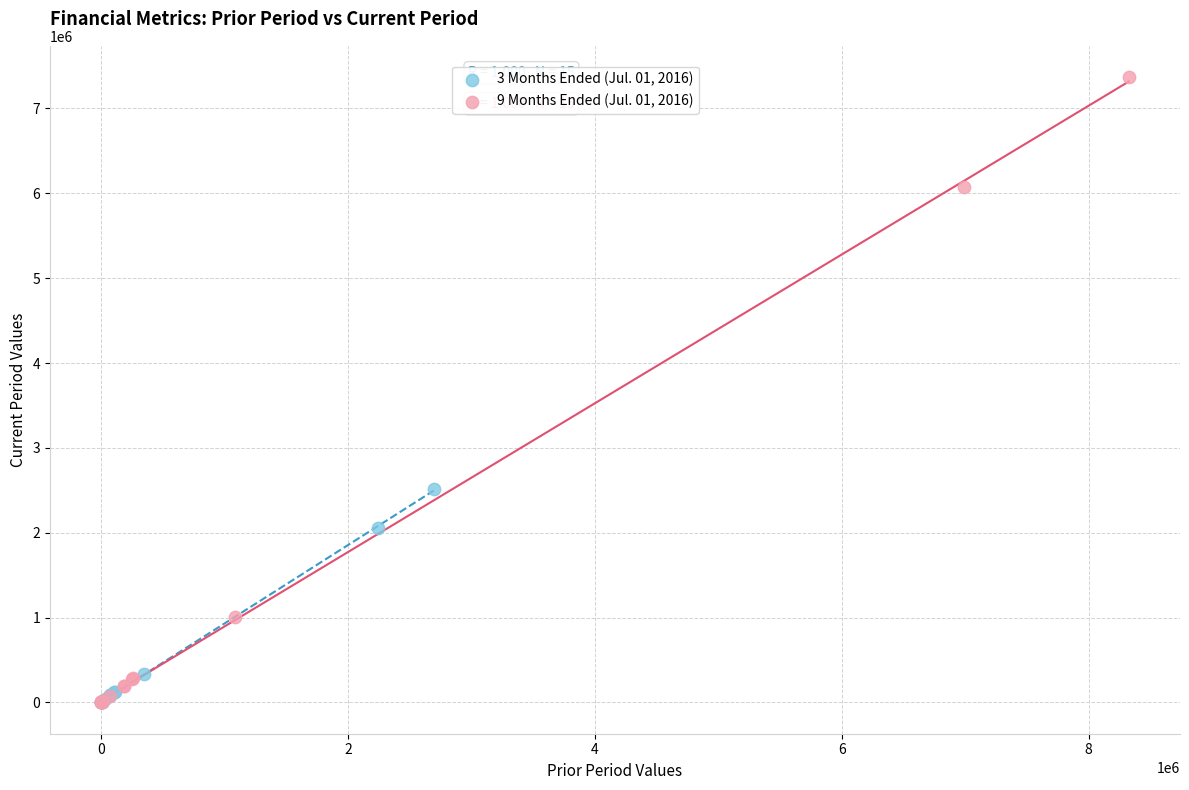

Which series reaches the maximum Y coordinate?

9 Months Ended (Jul. 01, 2016)